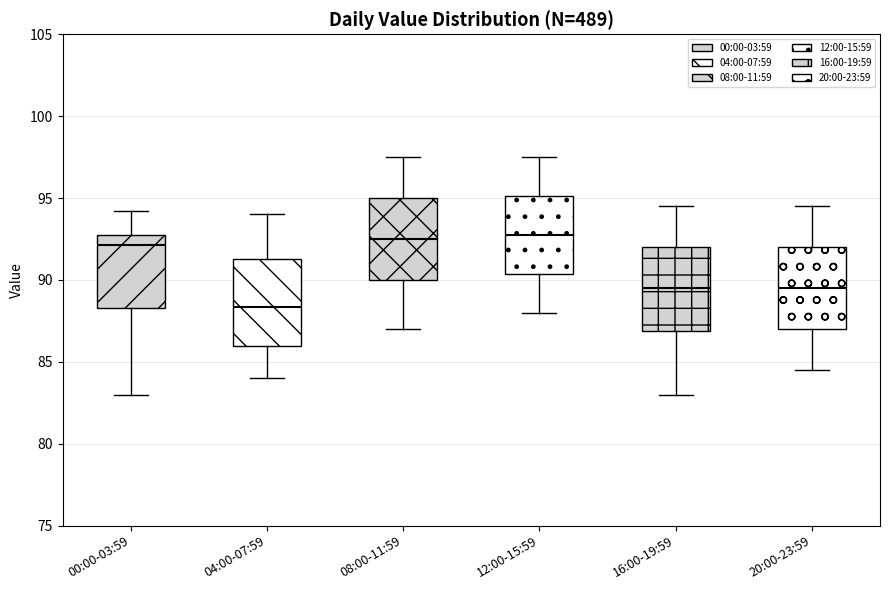

Reading left to right, transcribe this box plot: for each box, give where its median line is, the range the box spans, and where its two whiskers end, as read against the y-axis. The values are not printed on the chart, so give them approximately, as read against the axis.

00:00-03:59: median 92.0, box 88.5 to 92.5, whiskers 83.0 to 94.0
04:00-07:59: median 88.5, box 86.0 to 91.5, whiskers 84.0 to 94.0
08:00-11:59: median 92.5, box 90.0 to 95.0, whiskers 87.0 to 97.5
12:00-15:59: median 93.0, box 90.5 to 95.0, whiskers 88.0 to 97.5
16:00-19:59: median 89.5, box 87.0 to 92.0, whiskers 83.0 to 94.5
20:00-23:59: median 89.5, box 87.0 to 92.0, whiskers 84.5 to 94.5